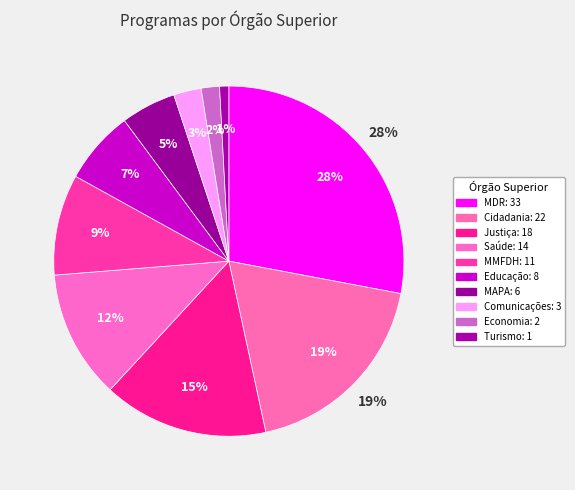

What percentage is NOT represented by MINISTERIO DAS COMUNICACOES?

97.5%